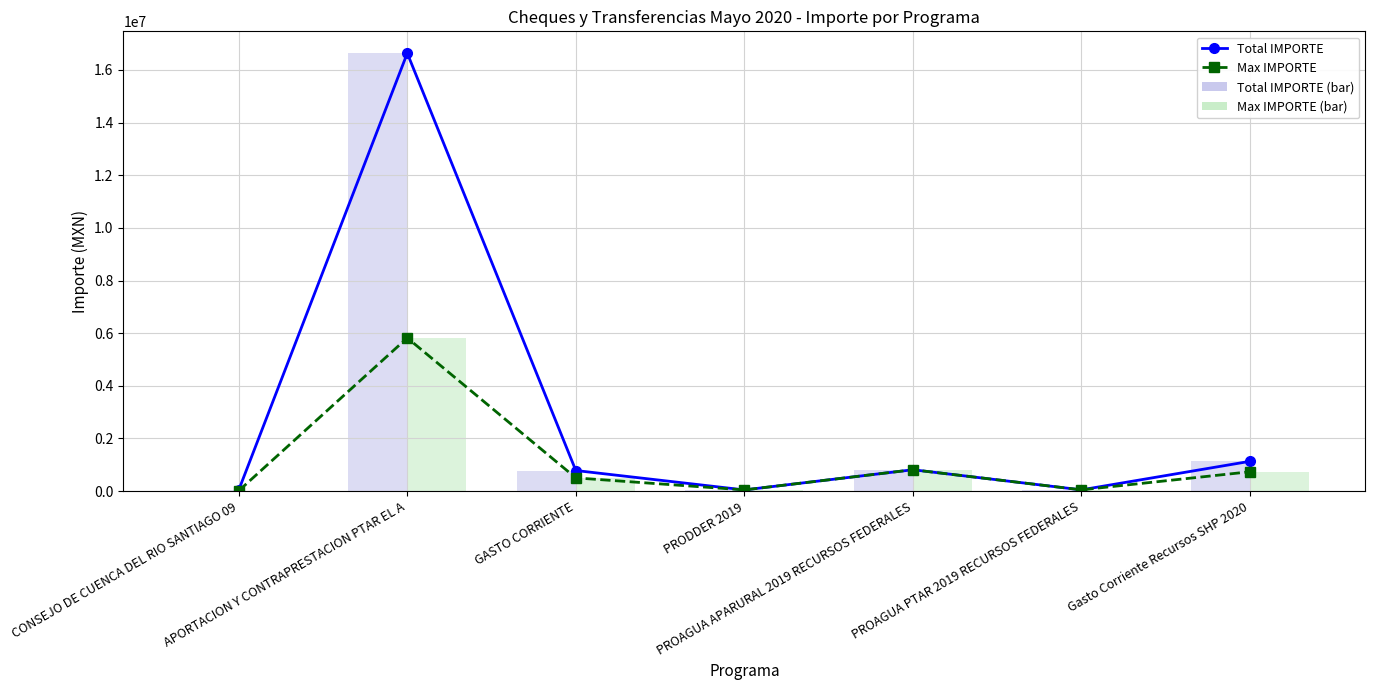

What is the total value across all series at PRODDER 2019?

89115.6